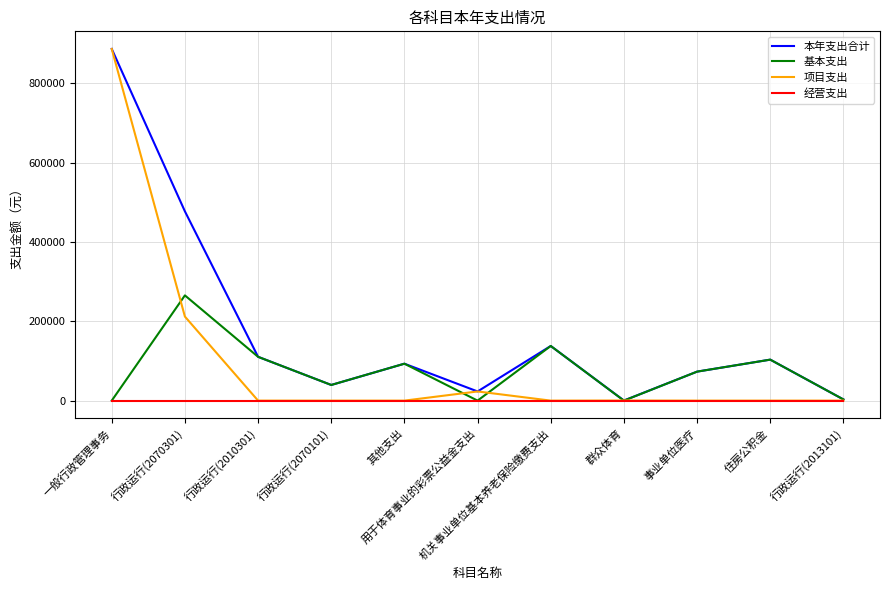

Rank the series by their average value, from highest to lowest.

本年支出合计, 项目支出, 基本支出, 经营支出